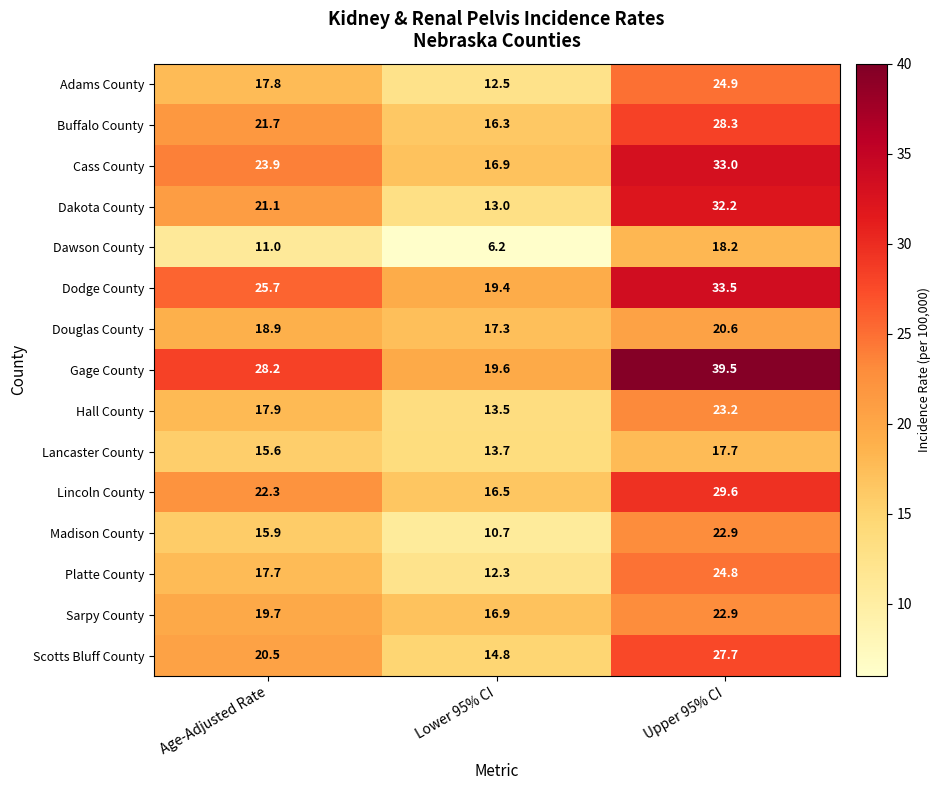

Is it true that Sarpy County equals 16.9 at Lower 95% CI?

True